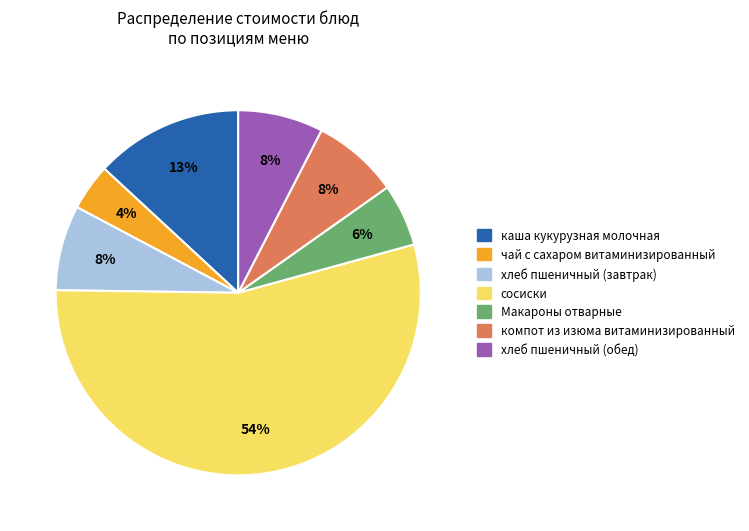

To the nearest percent, what is the combined percentage of хлеб пшеничный (завтрак) and чай с сахаром витаминизированный?

12%